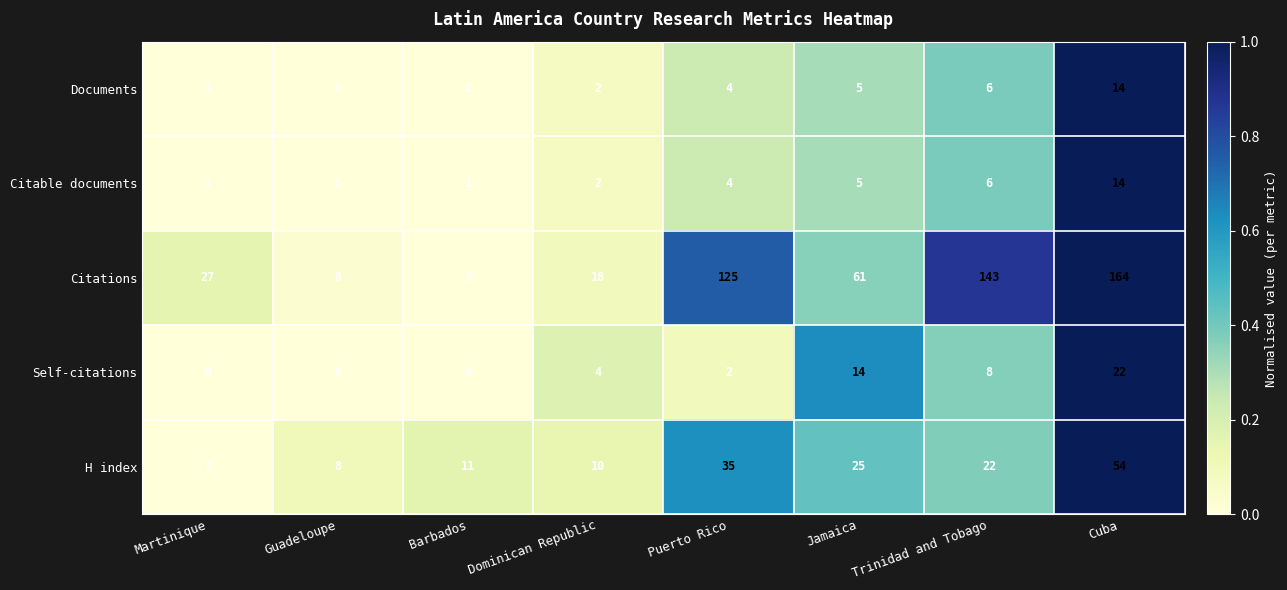

What is the sum of the Documents values at Cuba and Martinique?

15